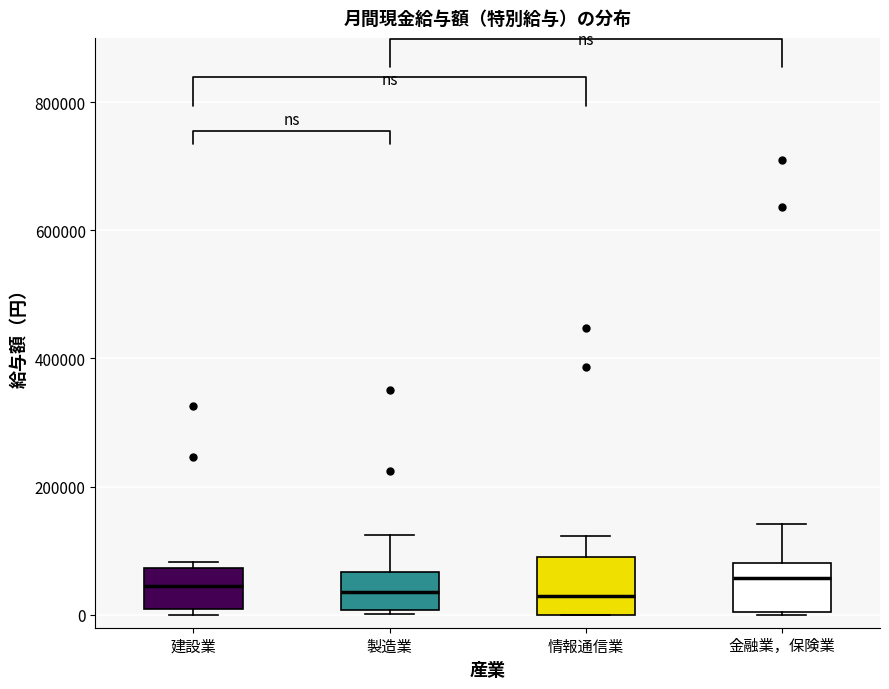

Where does the median line of the box for 建設業 sit on the y-axis? The values are not printed on the chart, so give them approximately, as read against the axis.

40000